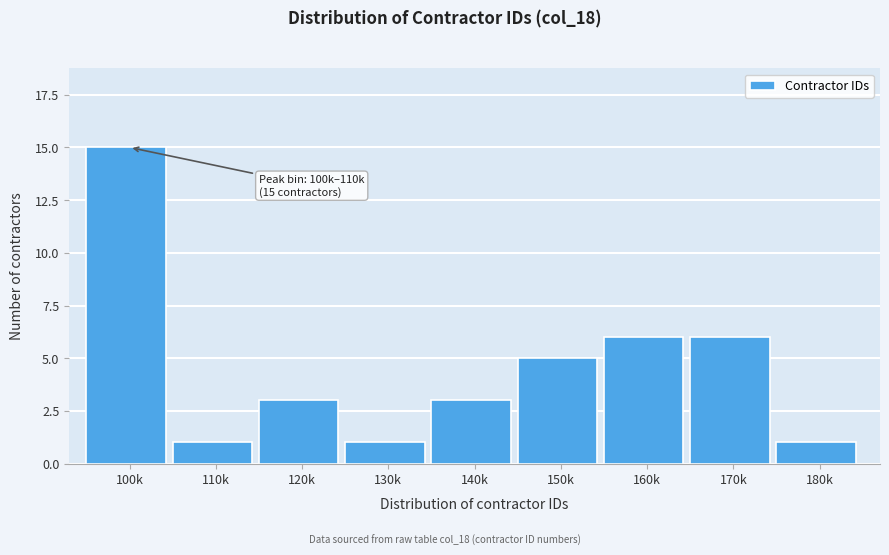

Reading left to right, transcribe all the data shown in this chart.

100k=15	110k=1	120k=3	130k=1	140k=3	150k=5	160k=6	170k=6	180k=1